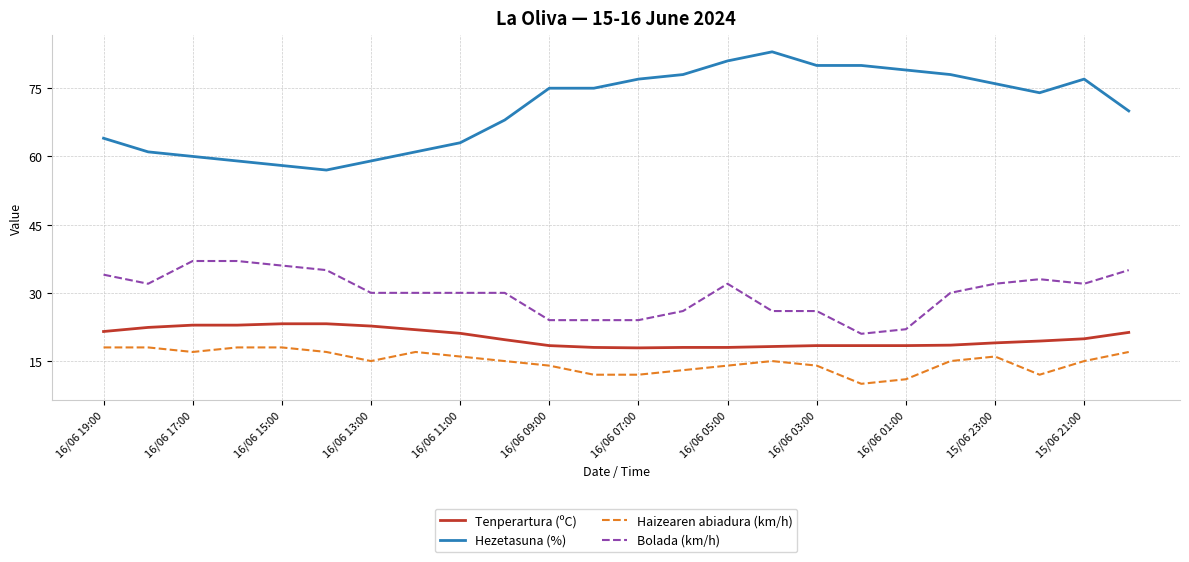

Rank the series by their maximum value, from highest to lowest.

Hezetasuna (%), Bolada (km/h), Tenperartura (ºC), Haizearen abiadura (km/h)